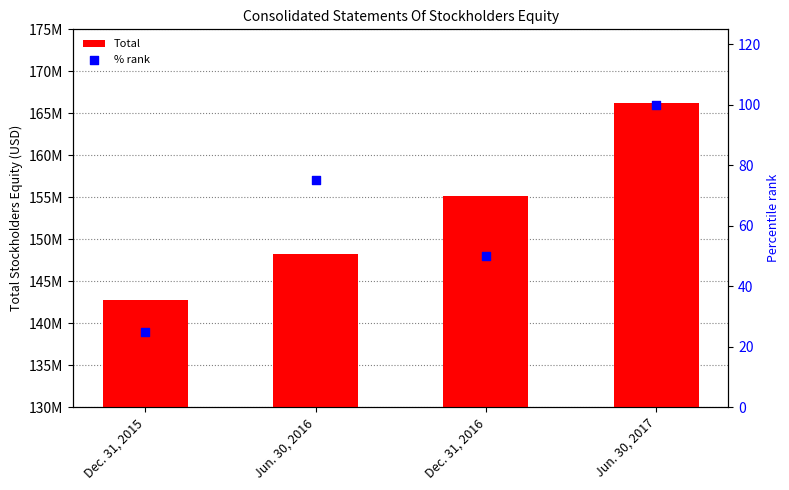

Which series contains the lowest Y value?

% rank